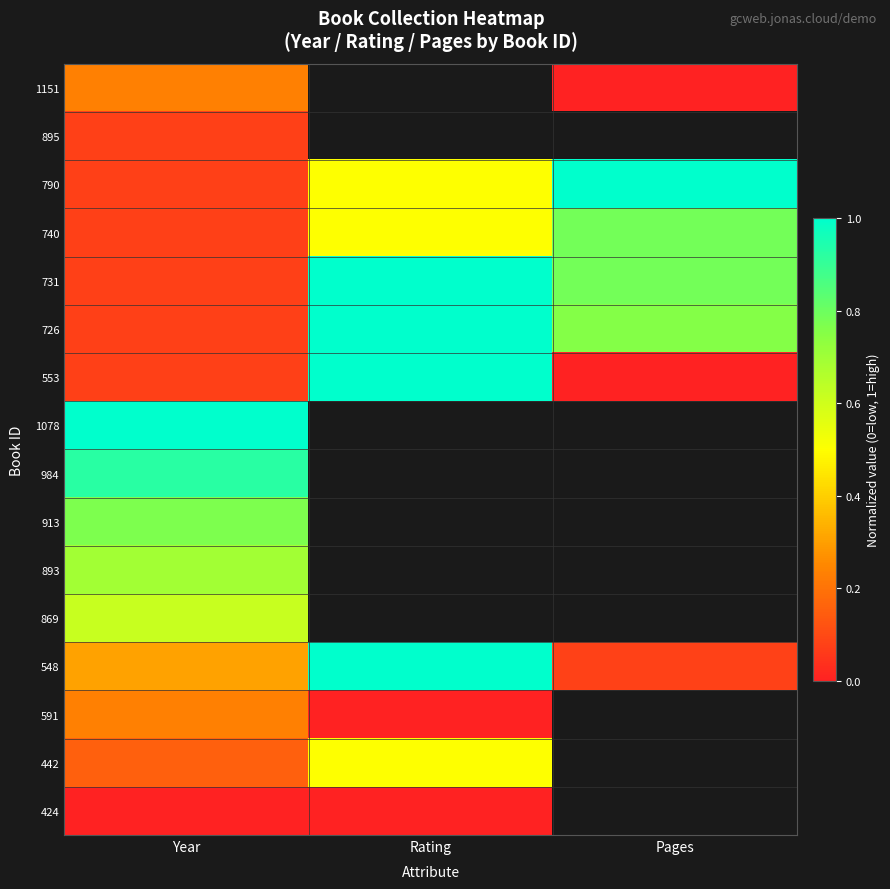

True or false: 740 has a value of 0.8 at Pages.

True